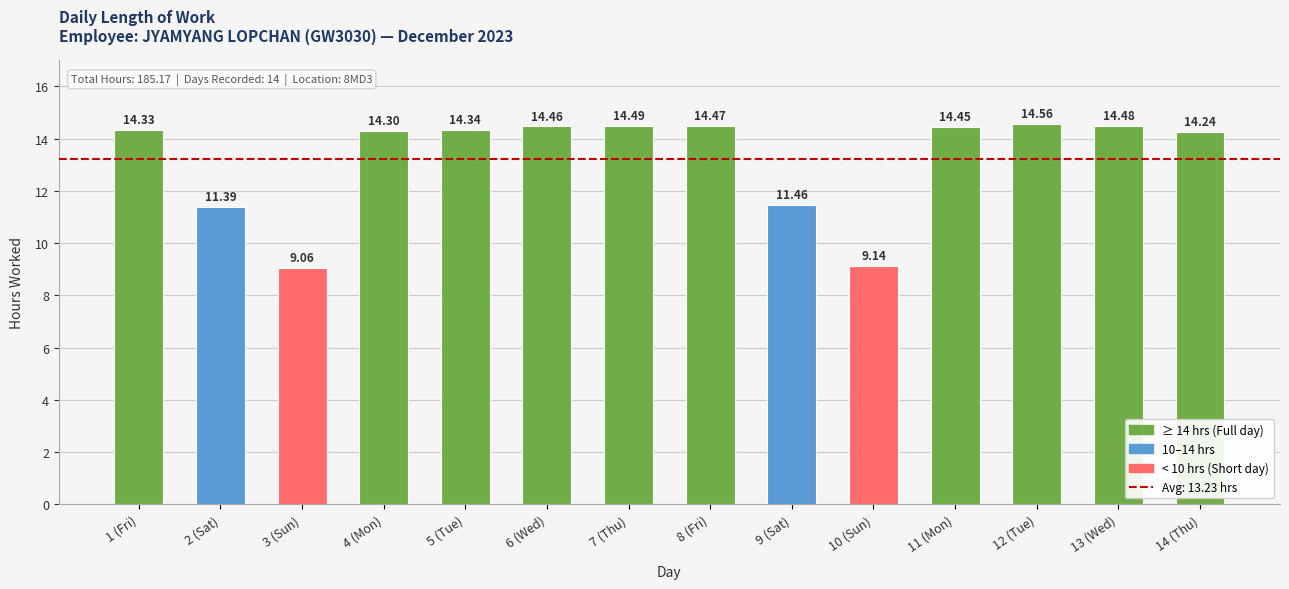

The value at 7 (Thu) is 3.7. True or false?

False